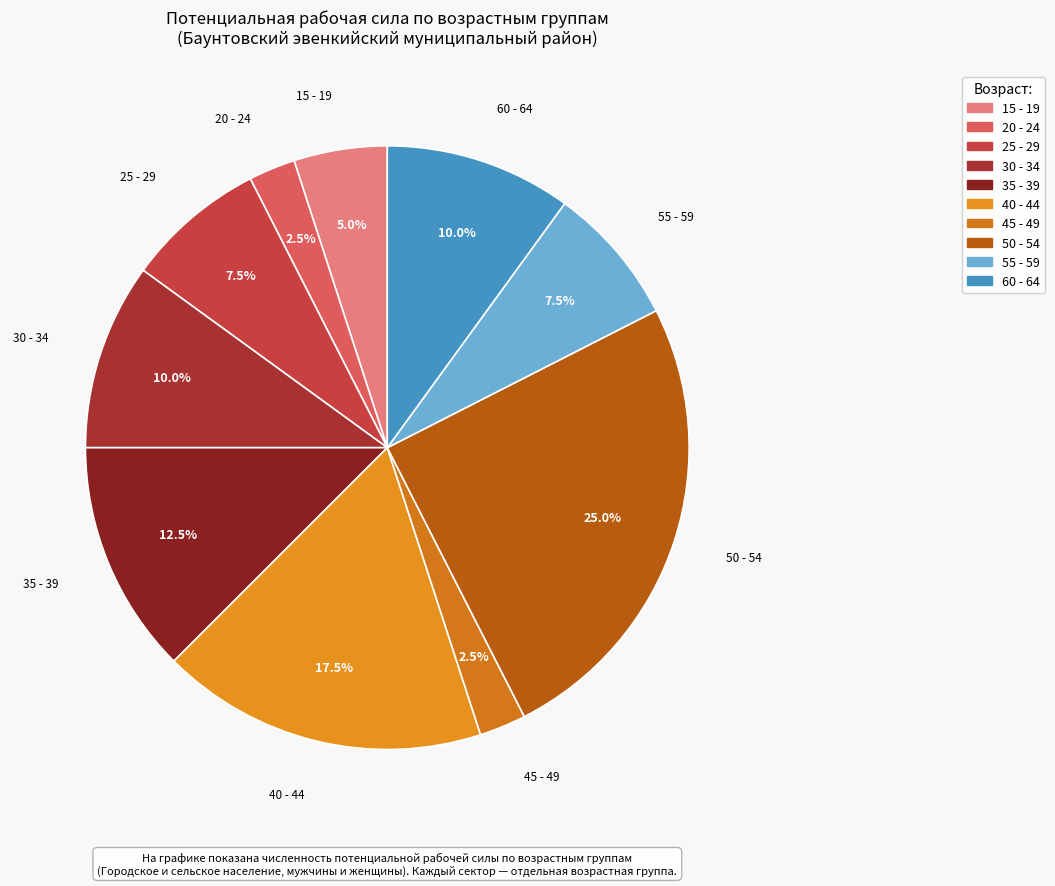

Between 15 - 19 and 35 - 39, which is larger?

35 - 39